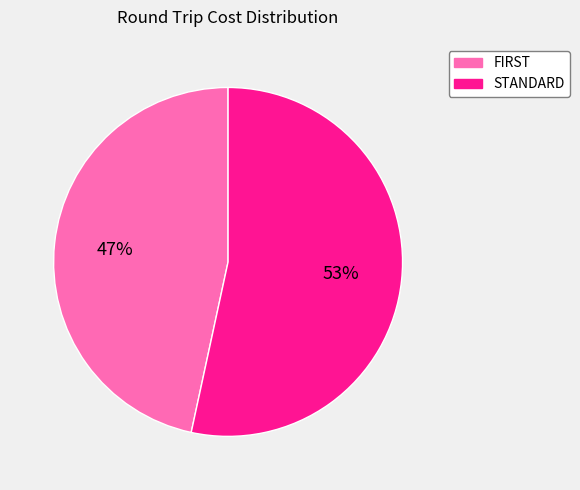

To the nearest percent, what is the average slice percentage?

50%